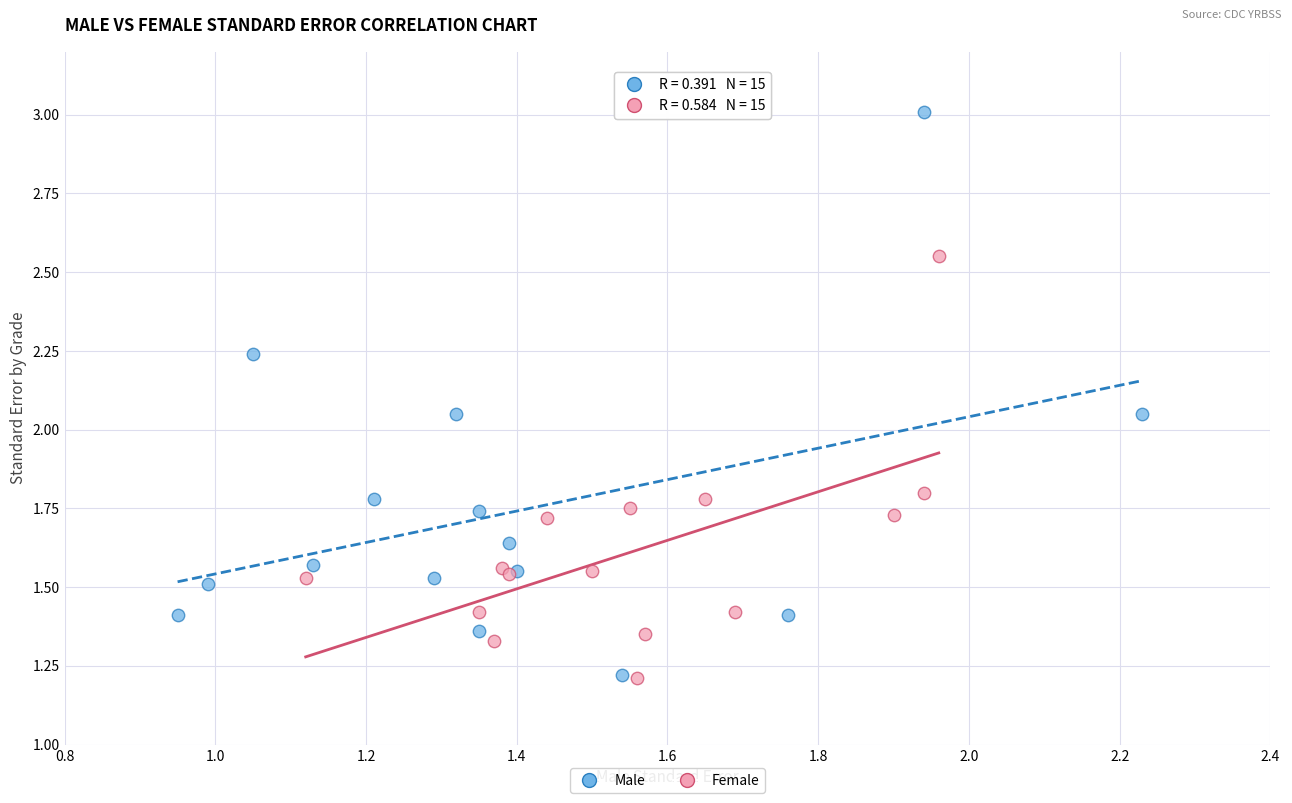

Which series reaches the maximum Y coordinate?

Male